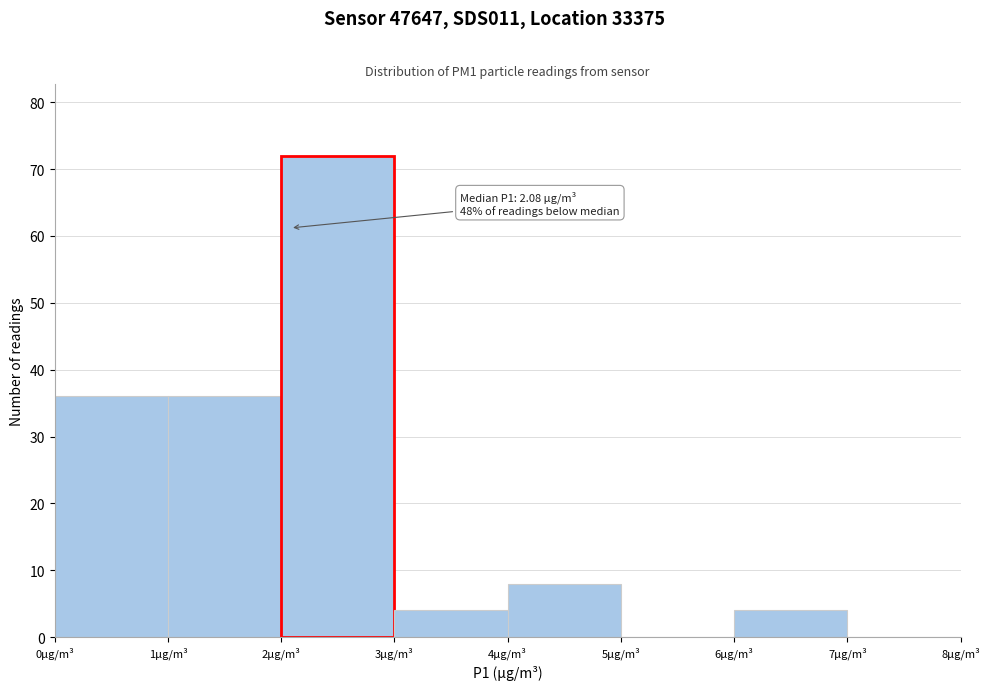

Over which range of the x-axis is the bar tallest?

2 to 3